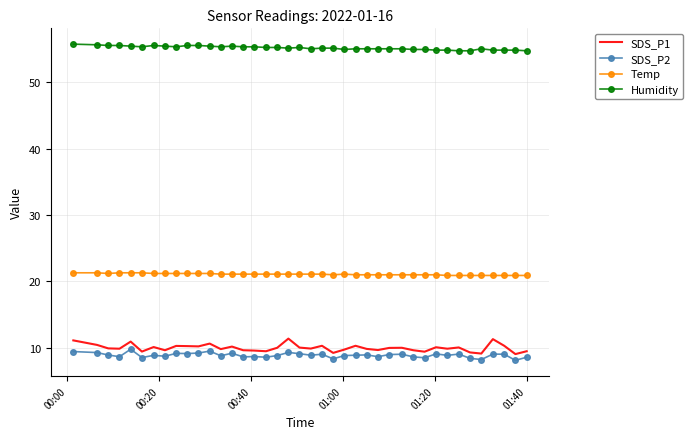

Which series has the widest spread of values?

SDS_P1